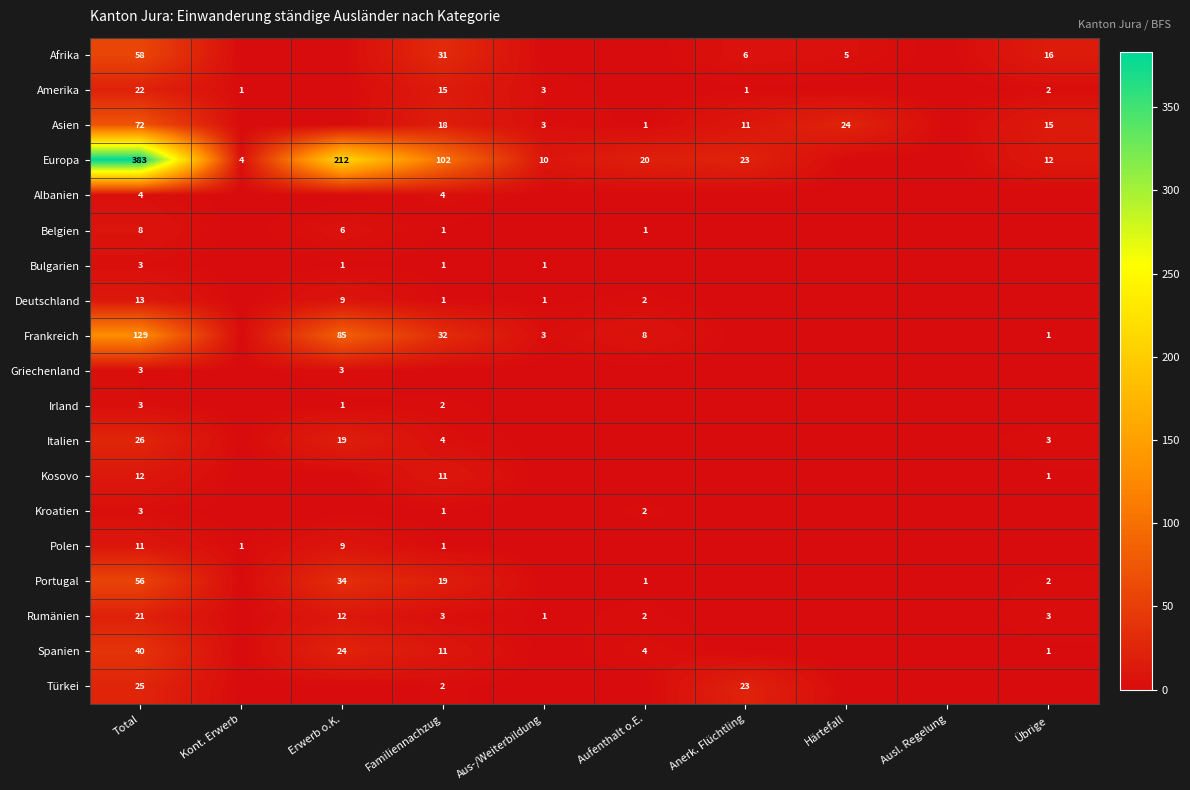

True or false: Deutschland has a value of 1 at Aus-/Weiterbildung.

True